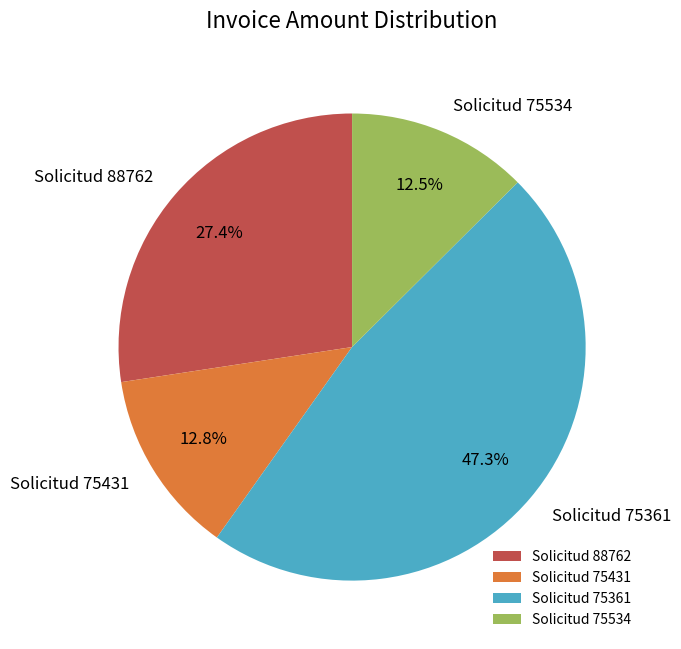

What portion of the pie excludes Solicitud 88762?

72.6%